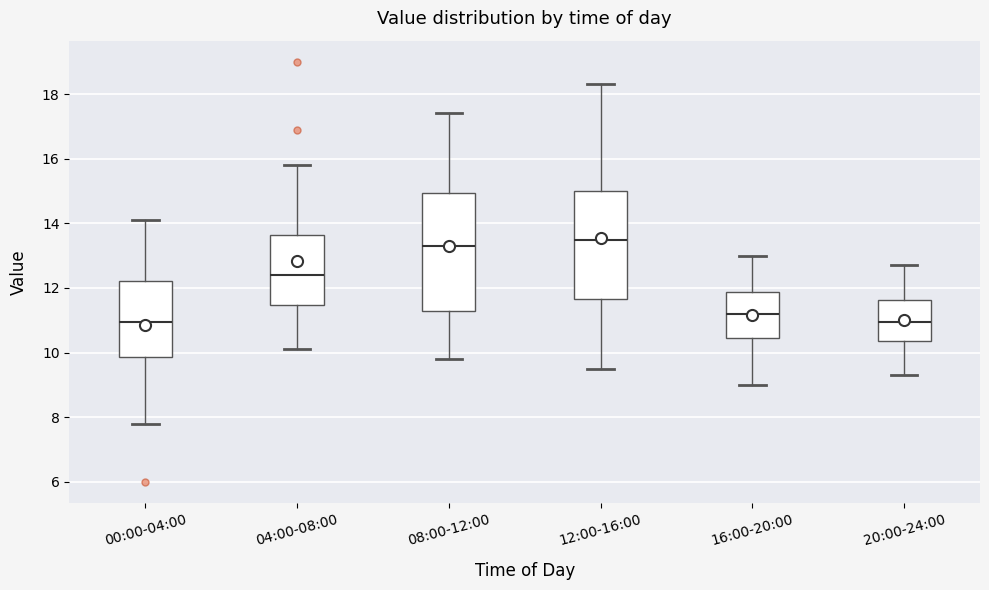

Comparing the boxes themselves (not the whiskers), which one is the tallest?

08:00-12:00